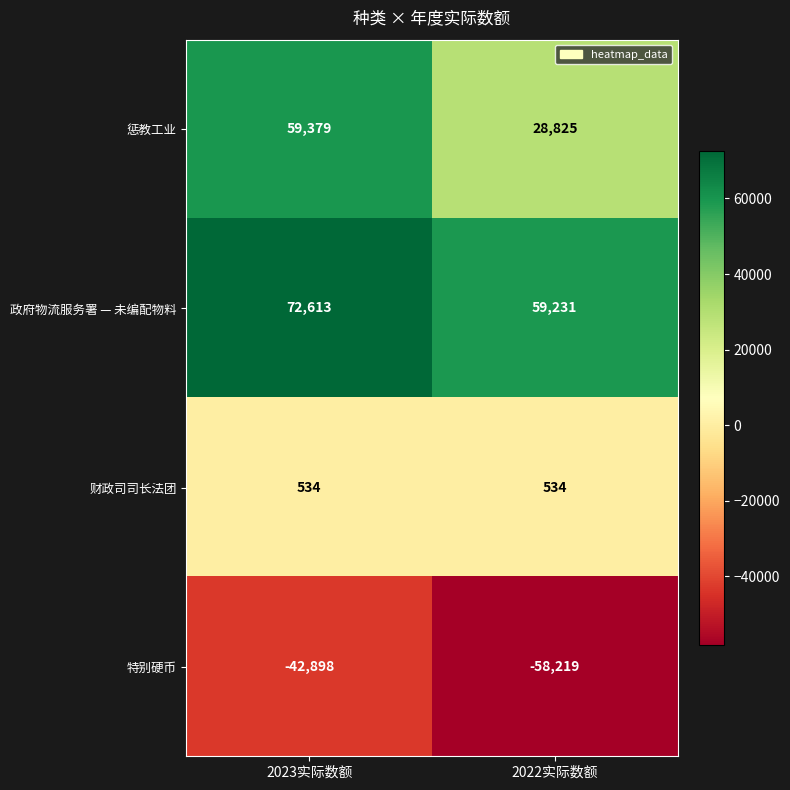

Reading left to right, transcribe all the data shown in this chart.

惩教工业: 59379	28825
政府物流服务署 — 未编配物料: 72613	59231
财政司司长法团: 534	534
特别硬币: -42898	-58219